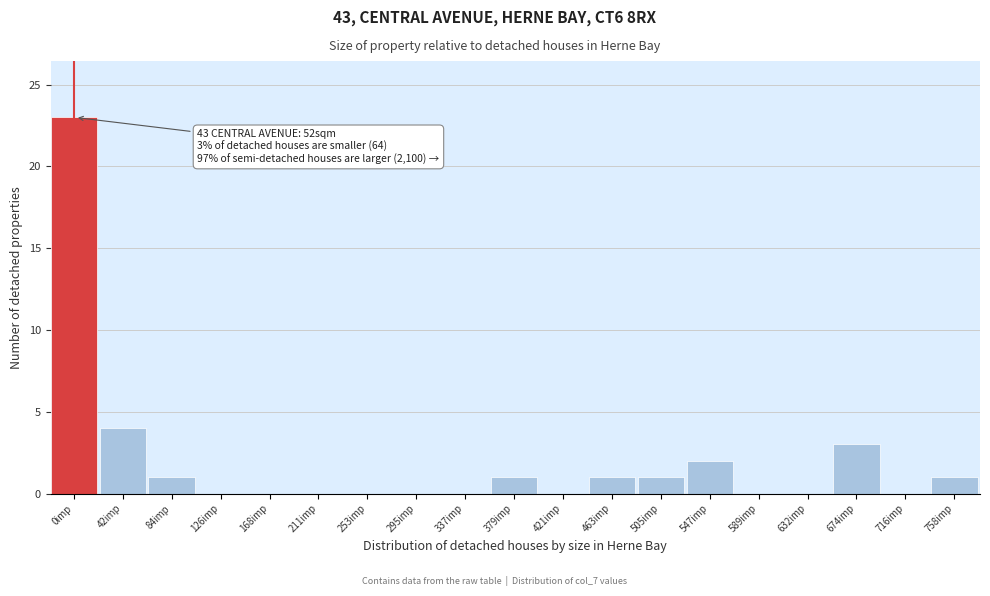

Reading right to left, transcribe all the data shown in this chart.

758imp=1	716imp=0	674imp=3	632imp=0	589imp=0	547imp=2	505imp=1	463imp=1	421imp=0	379imp=1	337imp=0	295imp=0	253imp=0	211imp=0	168imp=0	126imp=0	84imp=1	42imp=4	0imp=23